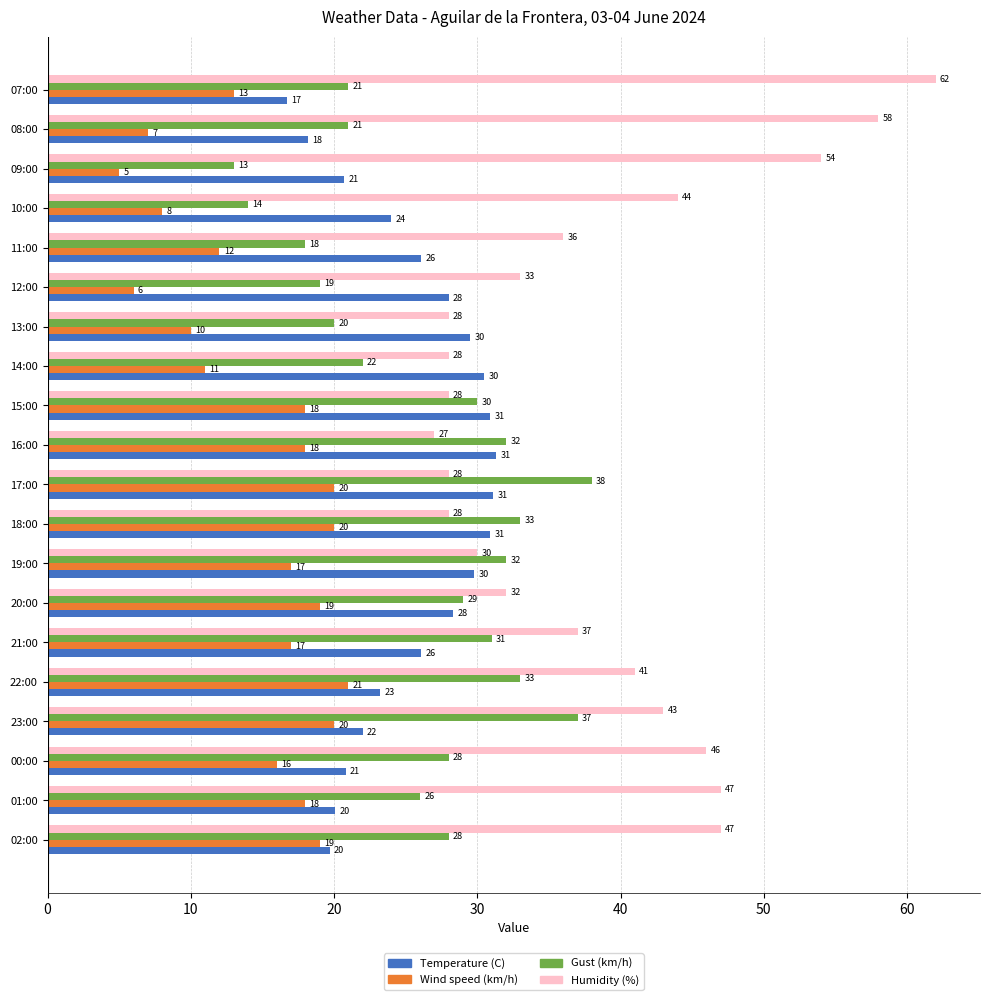

Which series changed the most between 23:00 and 19:00?

Humidity (%)